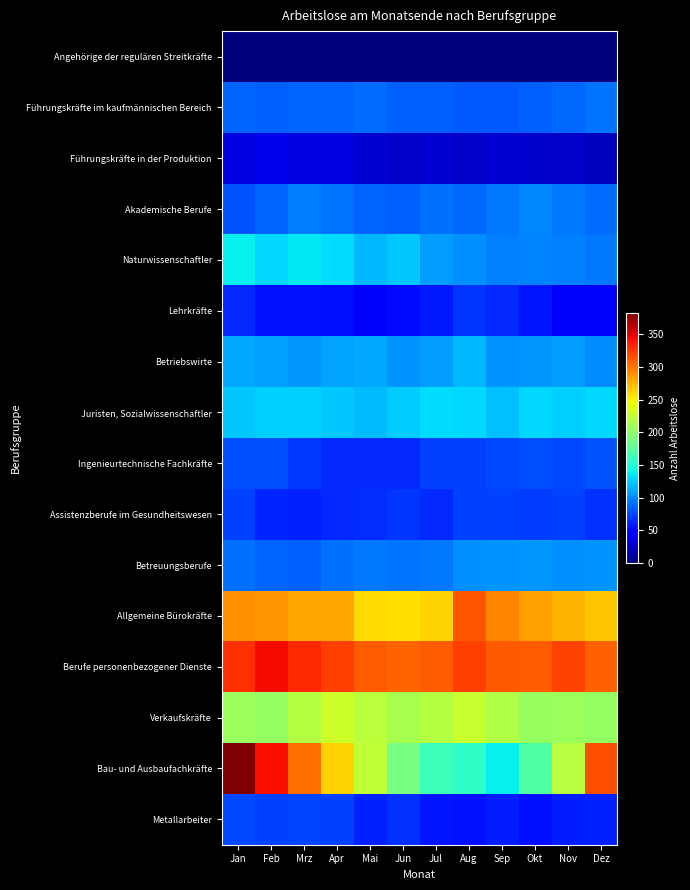

Reading right to left, what are all the values shown in this chart?

Angehörige der regulären Streitkräfte: Dez=1	Nov=1	Okt=1	Sep=1	Aug=1	Jul=0	Jun=0	Mai=0	Apr=0	Mrz=0	Feb=0	Jan=0
Führungskräfte im kaufmännischen Bereich: Dez=92	Nov=87	Okt=85	Sep=81	Aug=82	Jul=85	Jun=85	Mai=89	Apr=86	Mrz=86	Feb=84	Jan=86
Führungskräfte in der Produktion: Dez=22	Nov=24	Okt=26	Sep=27	Aug=24	Jul=27	Jun=25	Mai=27	Apr=34	Mrz=33	Feb=36	Jan=34
Akademische Berufe: Dez=89	Nov=94	Okt=99	Sep=93	Aug=88	Jul=90	Jun=84	Mai=86	Apr=92	Mrz=95	Feb=86	Jan=80
Naturwissenschaftler: Dez=94	Nov=97	Okt=98	Sep=96	Aug=102	Jul=107	Jun=123	Mai=118	Apr=131	Mrz=136	Feb=129	Jan=138
Lehrkräfte: Dez=47	Nov=49	Okt=56	Sep=64	Aug=68	Jul=58	Jun=51	Mai=48	Apr=53	Mrz=55	Feb=55	Jan=63
Betriebswirte: Dez=101	Nov=107	Okt=105	Sep=104	Aug=117	Jul=107	Jun=104	Mai=112	Apr=110	Mrz=105	Feb=109	Jan=112
Juristen, Sozialwissenschaftler: Dez=129	Nov=126	Okt=129	Sep=120	Aug=129	Jul=131	Jun=125	Mai=119	Apr=123	Mrz=127	Feb=126	Jan=124
Ingenieurtechnische Fachkräfte: Dez=80	Nov=75	Okt=77	Sep=76	Aug=73	Jul=72	Jun=63	Mai=63	Apr=63	Mrz=70	Feb=77	Jan=77
Assistenzberufe im Gesundheitswesen: Dez=67	Nov=72	Okt=71	Sep=72	Aug=73	Jul=63	Jun=68	Mai=65	Apr=64	Mrz=61	Feb=62	Jan=73
Betreuungsberufe: Dez=104	Nov=103	Okt=105	Sep=104	Aug=103	Jul=93	Jun=92	Mai=94	Apr=90	Mrz=85	Feb=86	Jan=91
Allgemeine Bürokräfte: Dez=268	Nov=275	Okt=284	Sep=294	Aug=313	Jul=263	Jun=258	Mai=260	Apr=281	Mrz=281	Feb=287	Jan=289
Berufe personenbezogener Dienste: Dez=309	Nov=321	Okt=310	Sep=312	Aug=322	Jul=310	Jun=308	Mai=310	Apr=323	Mrz=331	Feb=343	Jan=328
Verkaufskräfte: Dez=203	Nov=206	Okt=204	Sep=216	Aug=226	Jul=217	Jun=212	Mai=220	Apr=229	Mrz=218	Feb=203	Jan=206
Bau- und Ausbaufachkräfte: Dez=316	Nov=219	Okt=171	Sep=139	Aug=156	Jul=162	Jun=190	Mai=223	Apr=262	Mrz=303	Feb=342	Jan=383
Metallarbeiter: Dez=60	Nov=59	Okt=53	Sep=59	Aug=55	Jul=56	Jun=66	Mai=60	Apr=73	Mrz=74	Feb=73	Jan=76